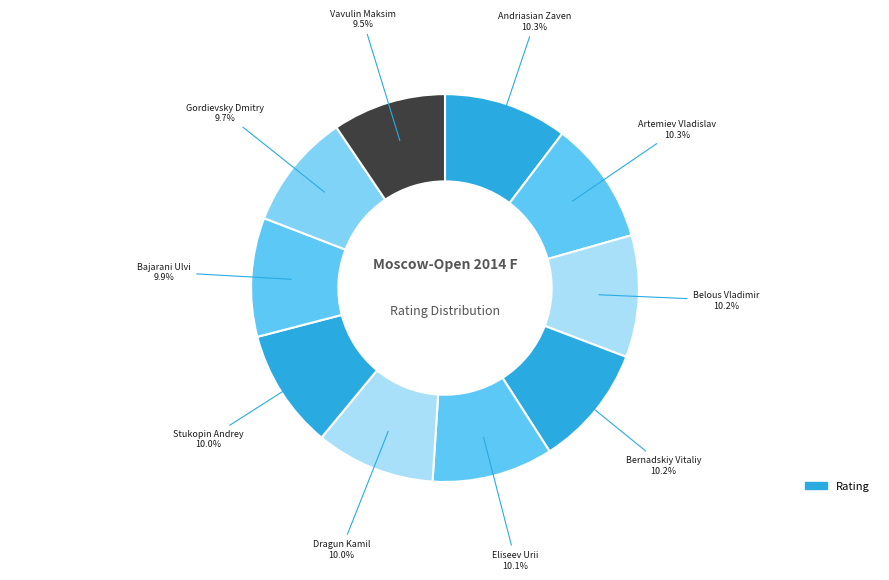

Which slice is the largest?

Andriasian Zaven